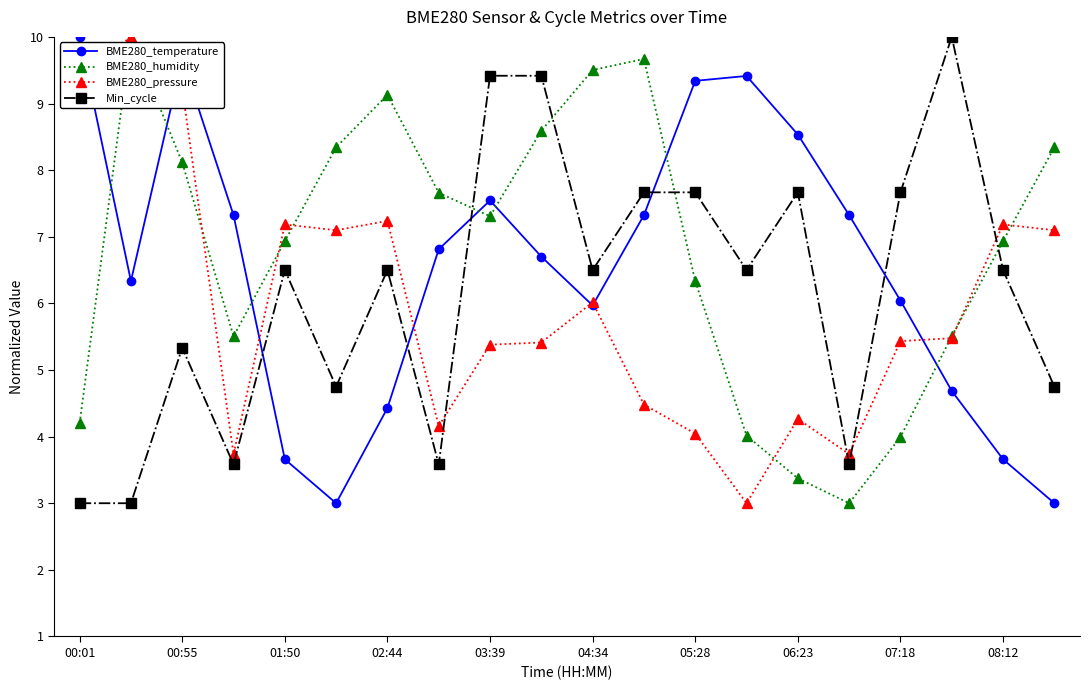

True or false: Min_cycle has more than 0 interior local peaks.

True